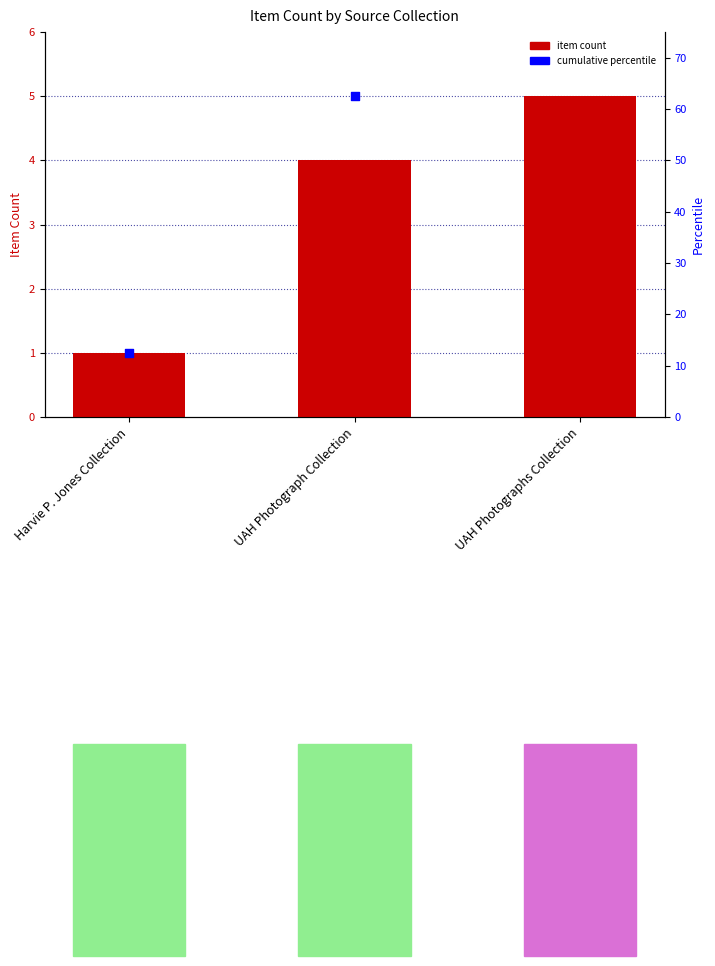

Which has a higher value, Harvie P. Jones Collection or UAH Photograph Collection?

UAH Photograph Collection